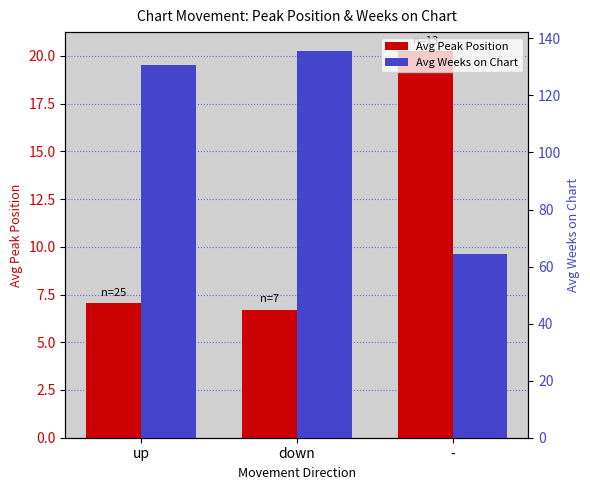

Between up and down, which is larger?

up